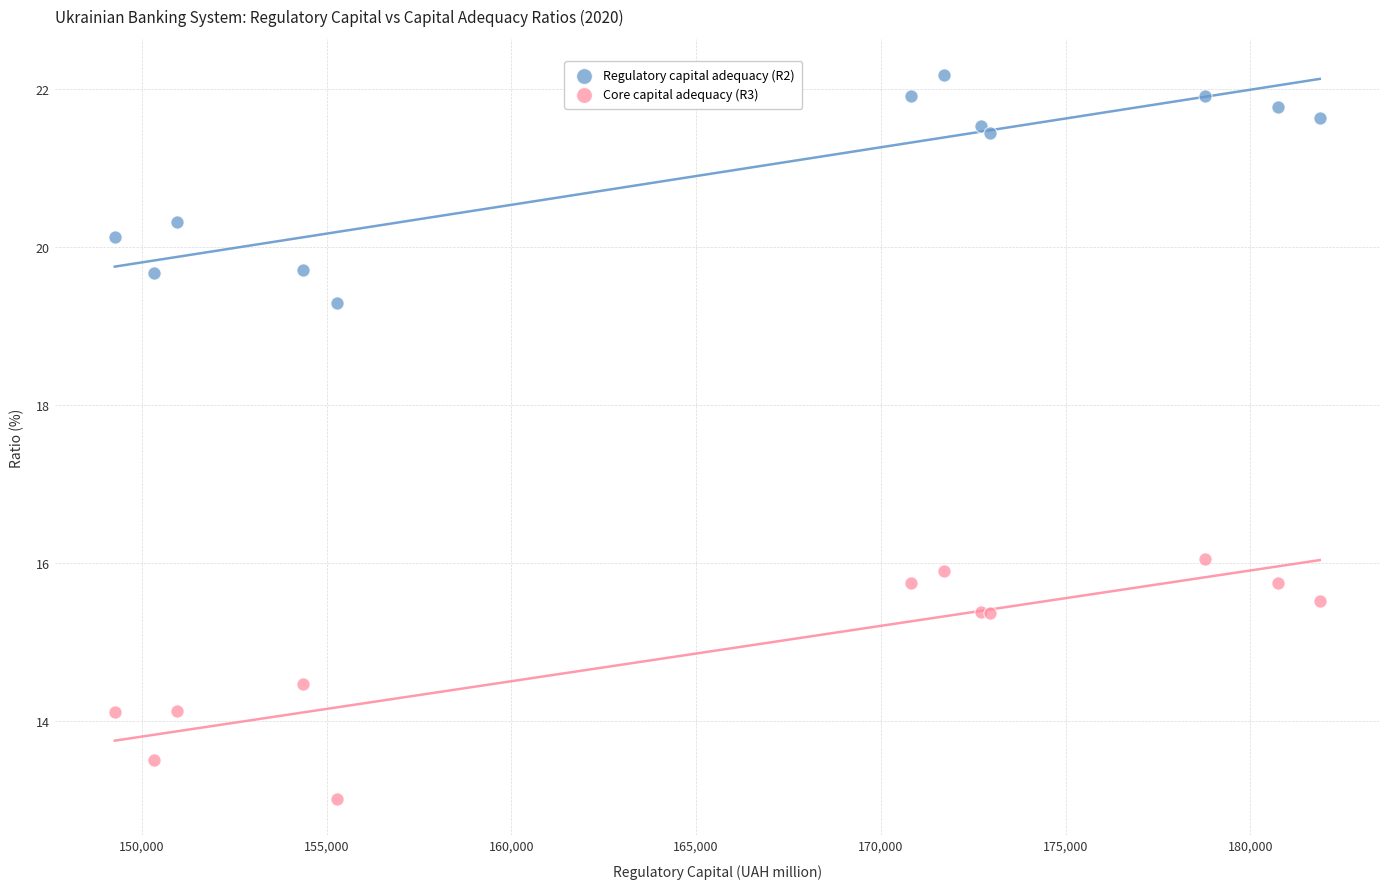

Which series reaches the maximum Y coordinate?

Regulatory capital adequacy (R2)